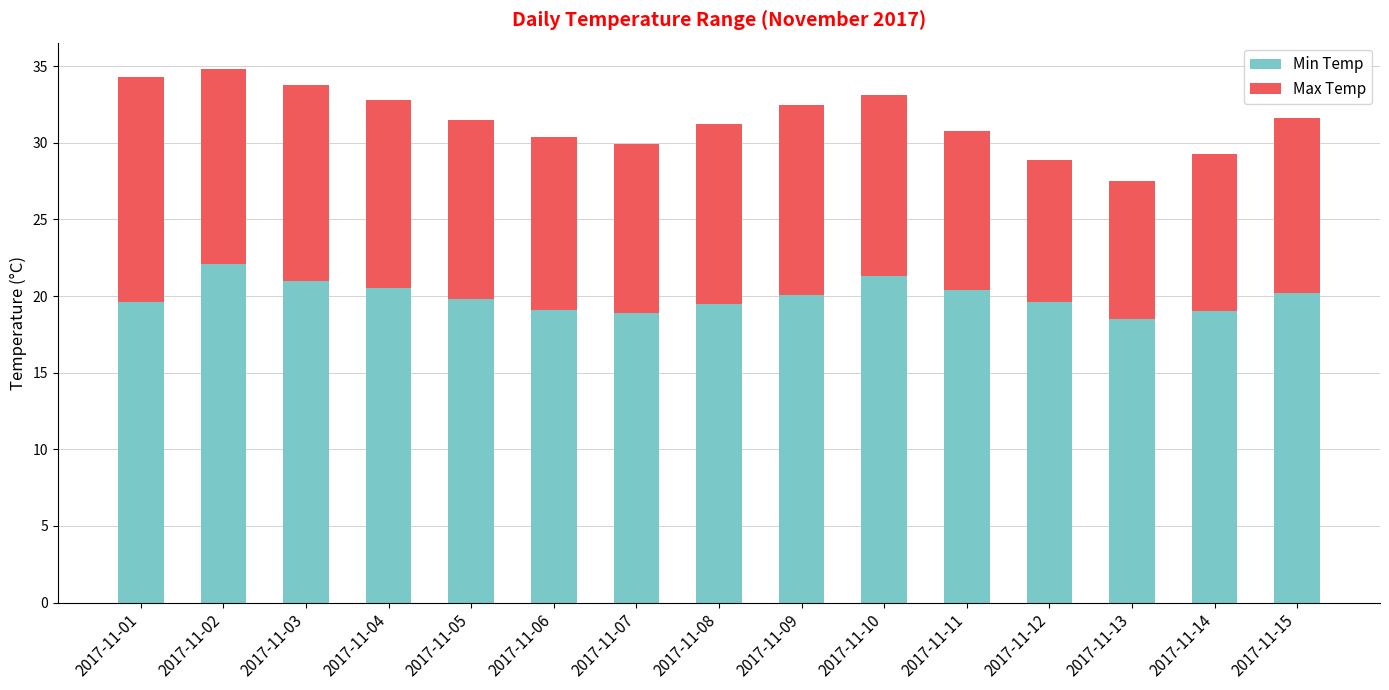

Is it true that Min Temp equals 19.8 at 2017-11-05?

True